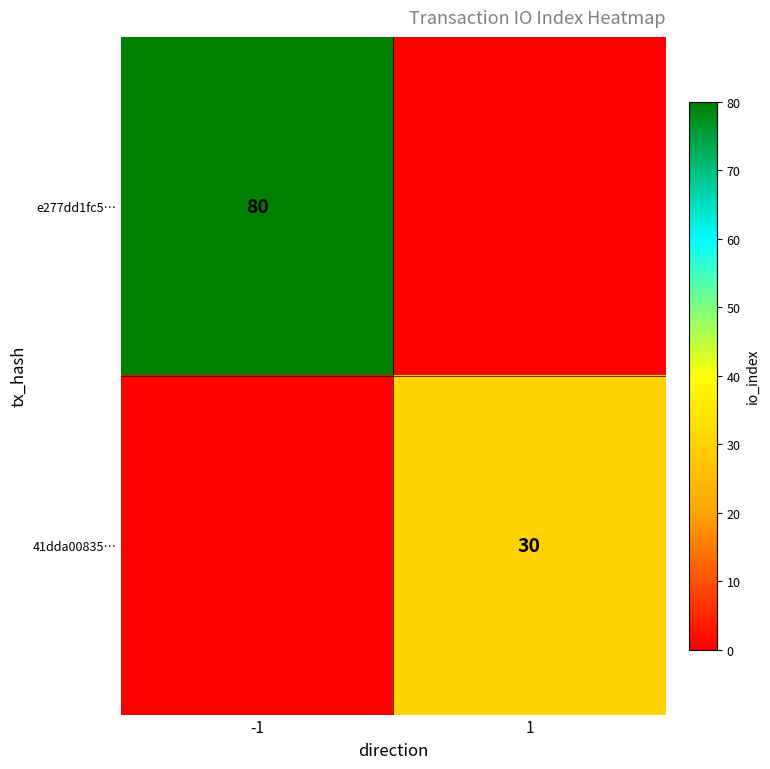

Is it true that 41dda00835… equals 30 at 1?

True